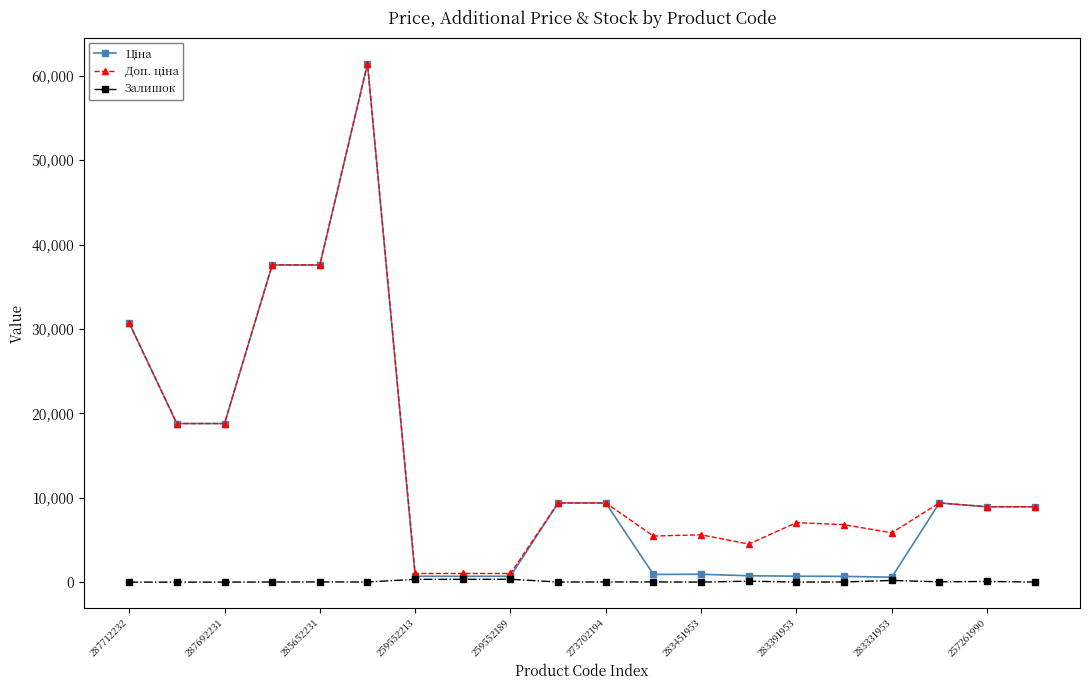

At how many categories does at least one series exceed 44055?

1